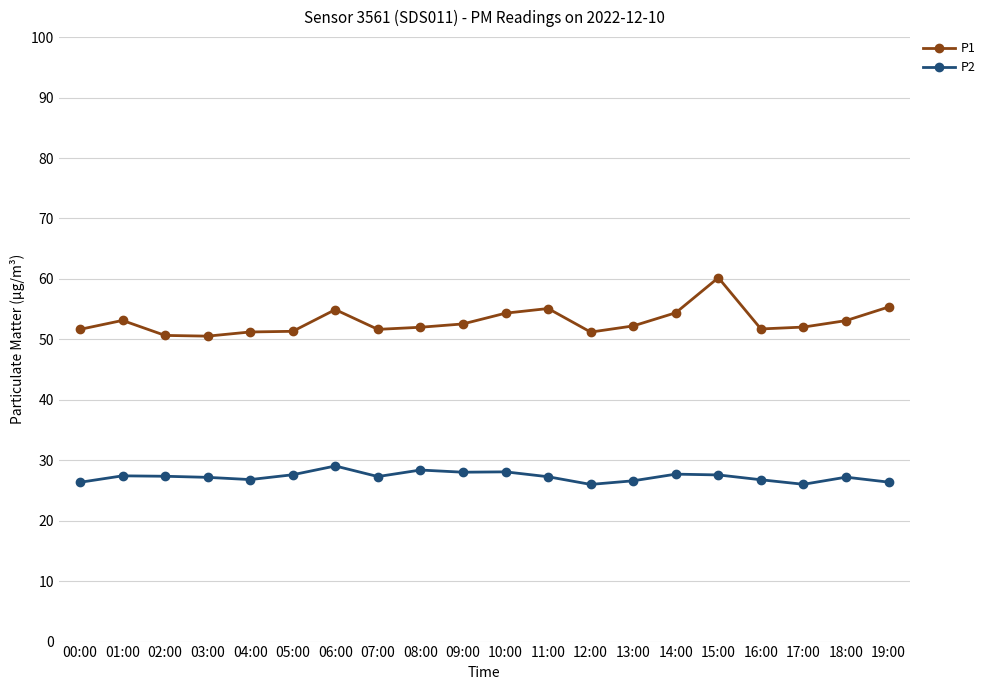

What is the spread (max minus min) of values at 06:00?

25.9